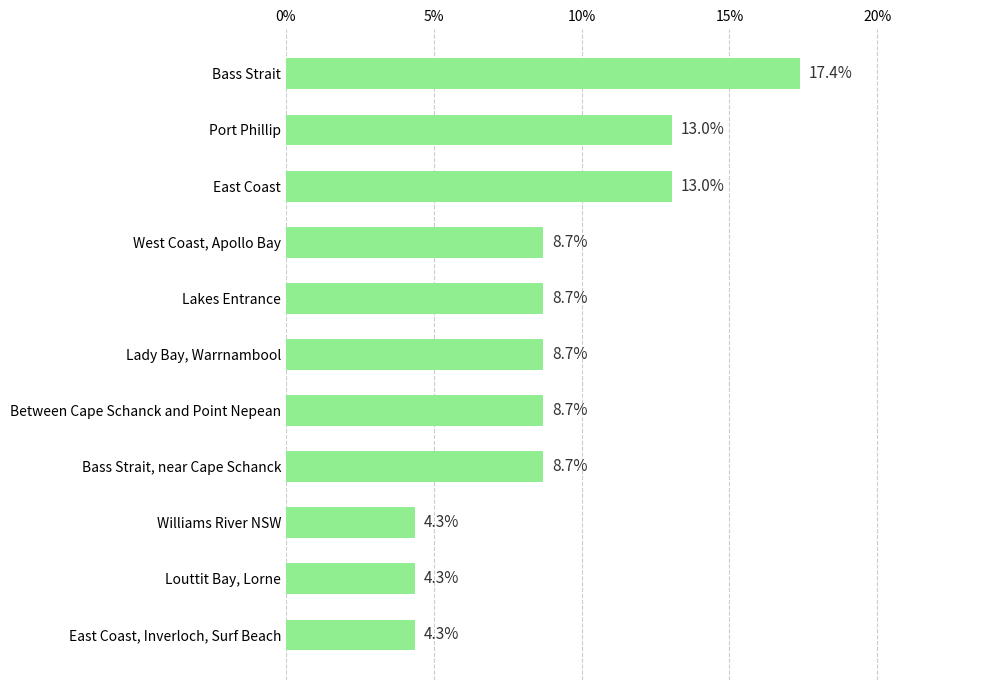

Reading top to bottom, extract all data points from this chart.

Bass Strait=17.4	Port Phillip=13.0	East Coast=13.0	West Coast, Apollo Bay=8.7	Lakes Entrance=8.7	Lady Bay, Warrnambool=8.7	Between Cape Schanck and Point Nepean=8.7	Bass Strait, near Cape Schanck=8.7	Williams River NSW=4.3	Louttit Bay, Lorne=4.3	East Coast, Inverloch, Surf Beach=4.3